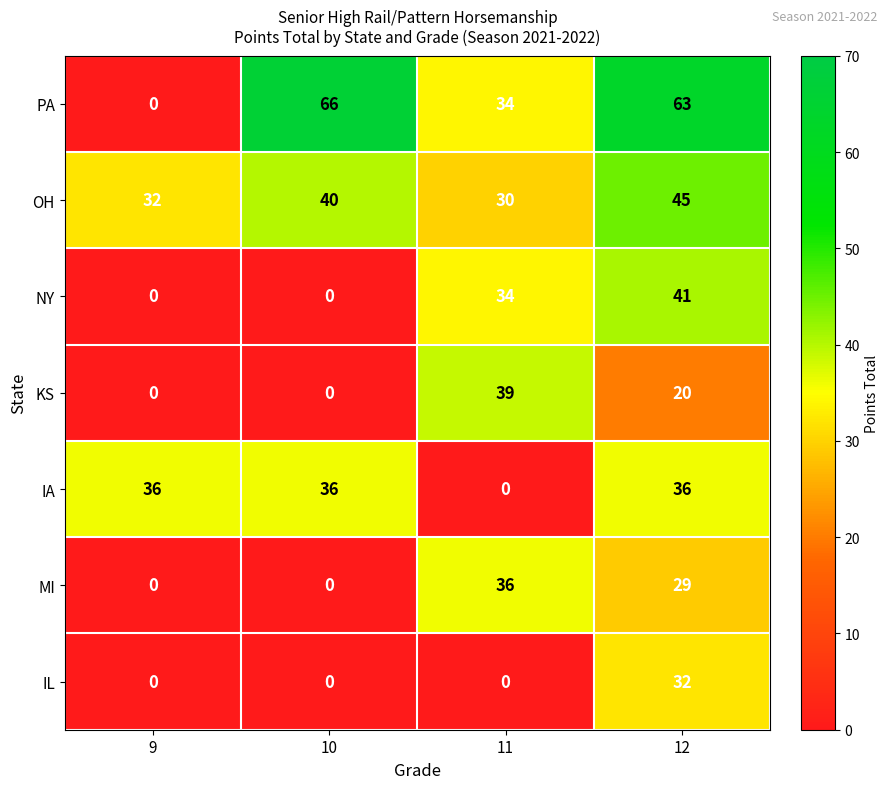

How many categories are shown in the chart?

4